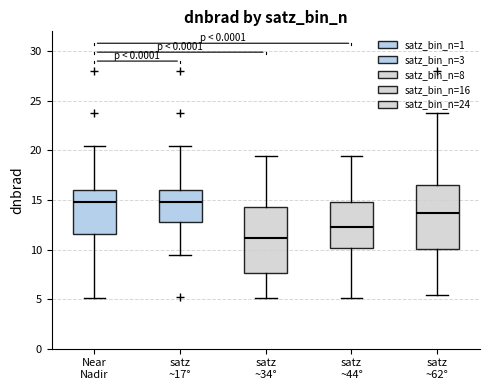

Reading left to right, read every box against the y-axis: the position of its median line, the range the box covers, and the ends of its whiskers. The values are not printed on the chart, so give them approximately, as read against the axis.

Near Nadir: median 15.0, box 11.5 to 16.0, whiskers 5.0 to 20.5
satz ~17°: median 15.0, box 13.0 to 16.0, whiskers 9.5 to 20.5
satz ~34°: median 11.0, box 7.5 to 14.5, whiskers 5.0 to 19.5
satz ~44°: median 12.5, box 10.0 to 15.0, whiskers 5.0 to 19.5
satz ~62°: median 13.5, box 10.0 to 16.5, whiskers 5.5 to 23.5